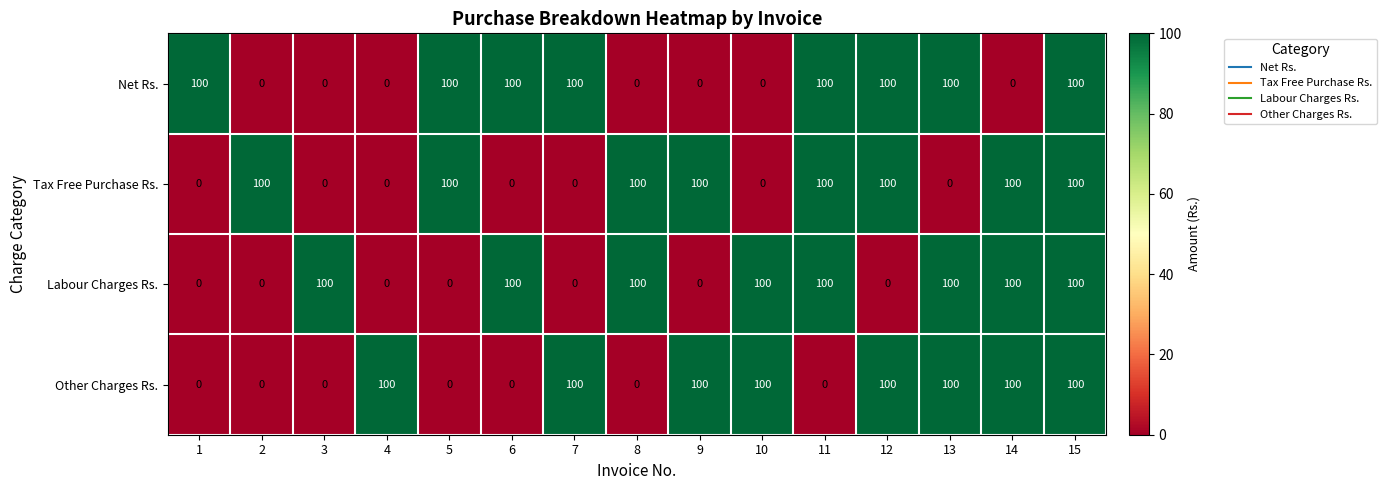

How many categories are shown in the chart?

15